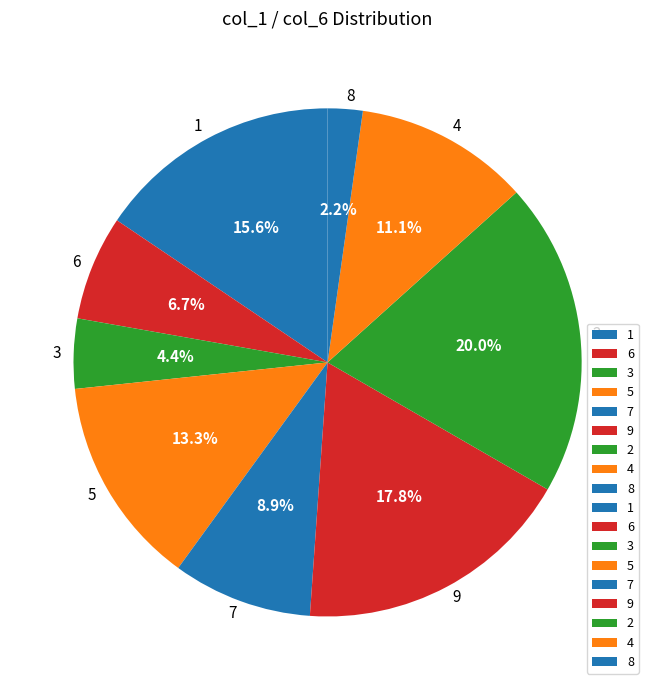

Approximately how many times larger is the value at 2 compared to 1?

1.3